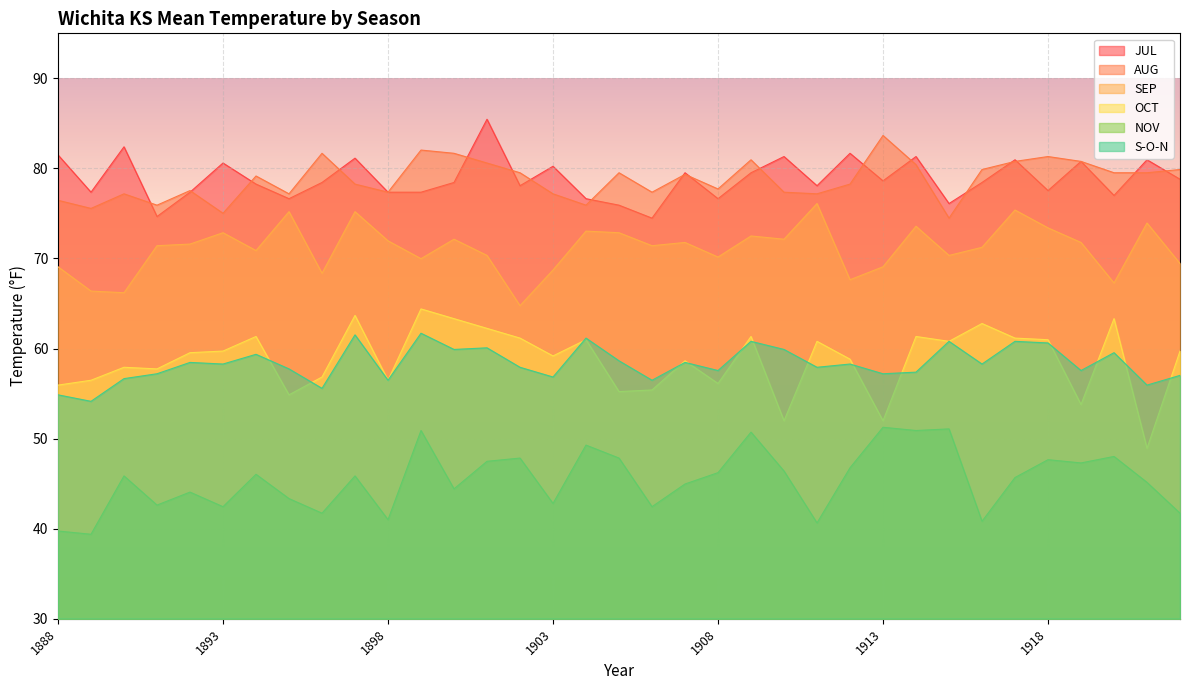

True or false: JUL has a value of 81.7 at 1912.

True